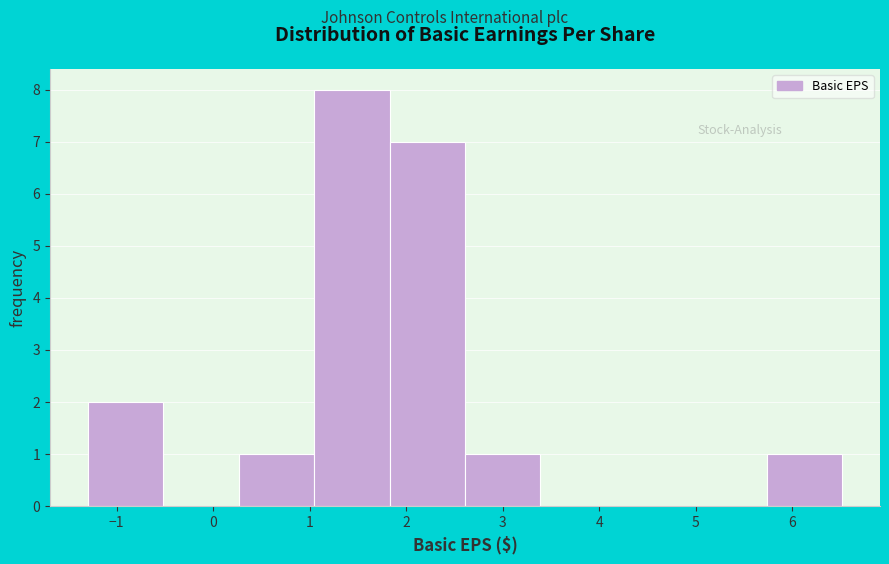

Over which range of the x-axis is the bar tallest?

1.0 to 1.8